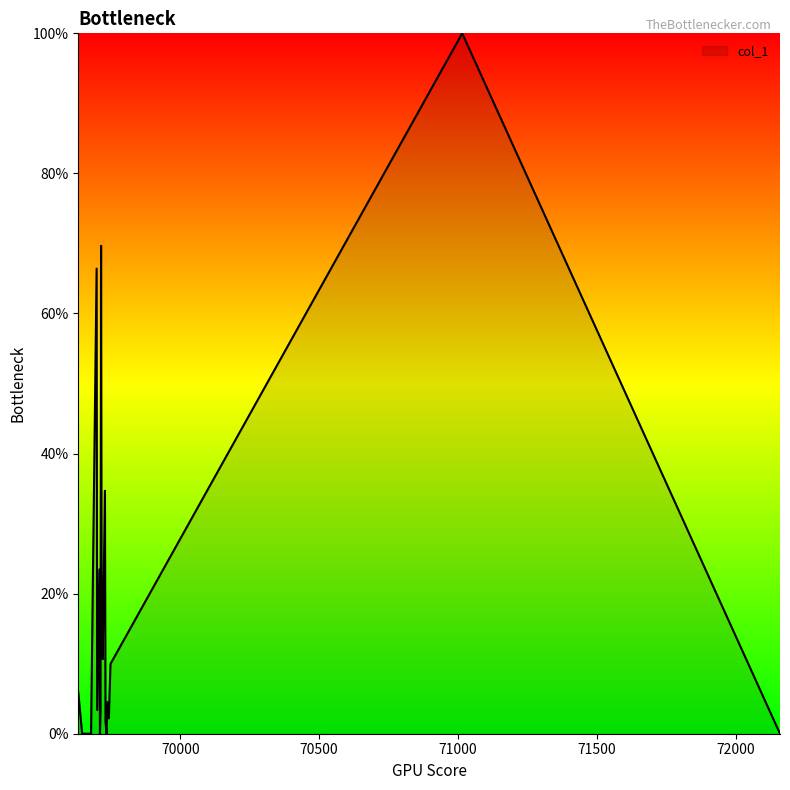

What is the maximum value shown in the chart?

100.0